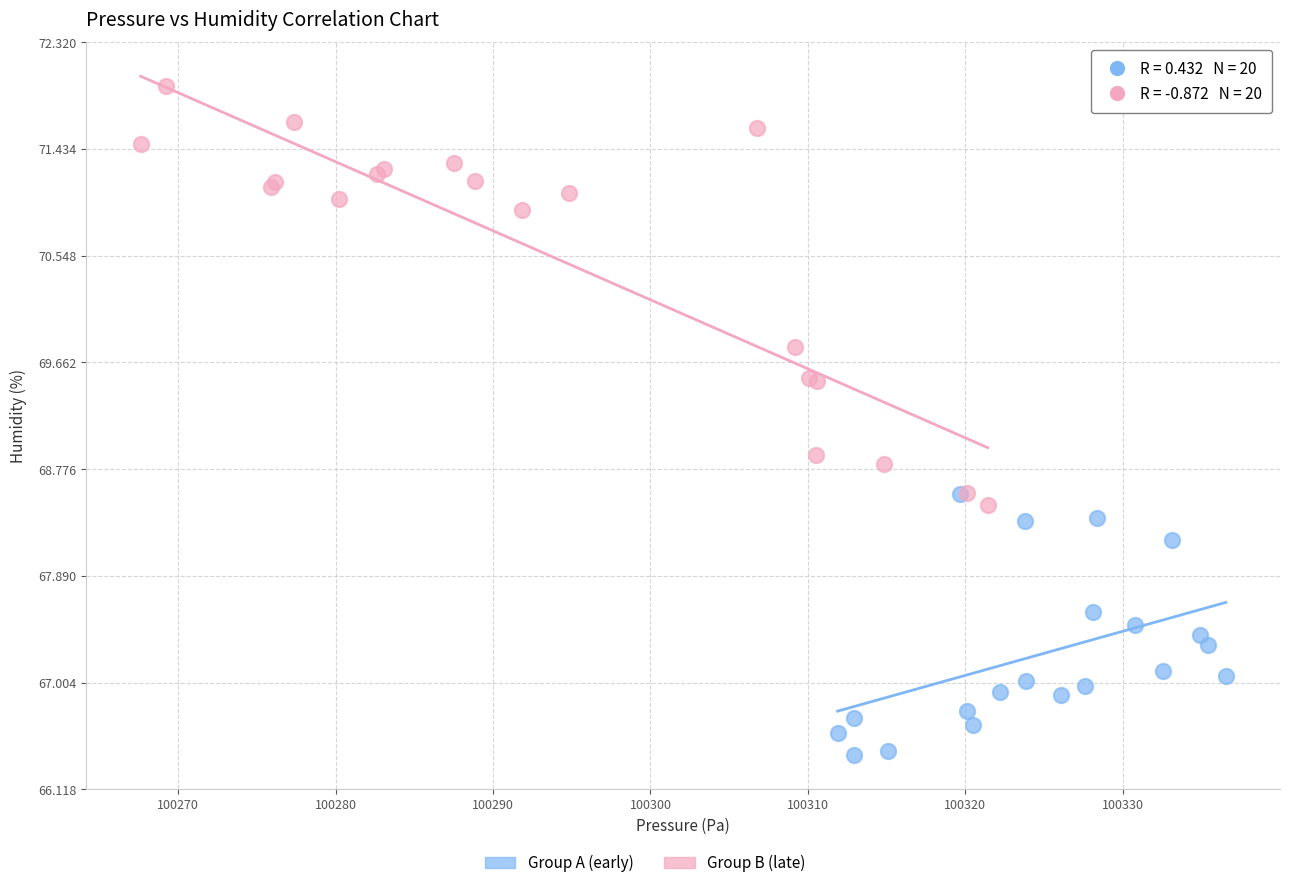

Which series contains the lowest Y value?

Group A (early)